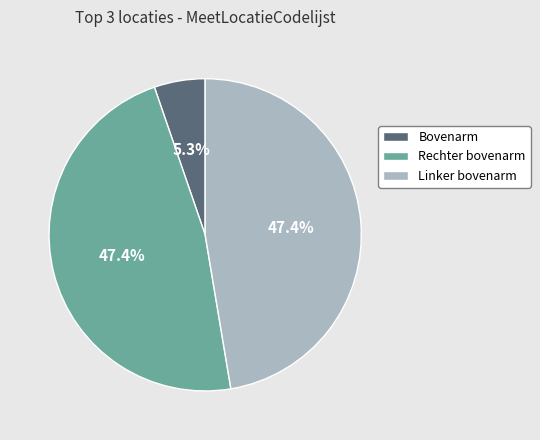

Between Bovenarm and Linker bovenarm, which is larger?

Linker bovenarm